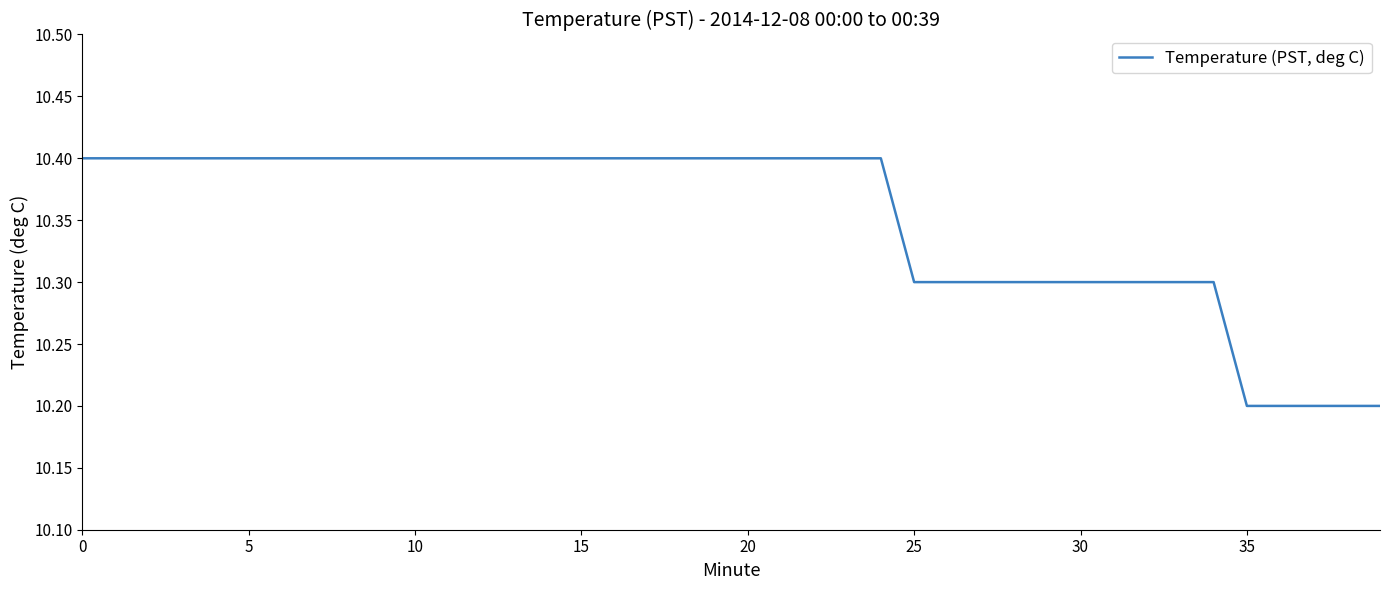

Reading left to right, extract all data points from this chart.

10.4	10.4	10.4	10.4	10.4	10.4	10.4	10.4	10.4	10.4	10.4	10.4	10.4	10.4	10.4	10.4	10.4	10.4	10.4	10.4	10.4	10.4	10.4	10.4	10.4	10.3	10.3	10.3	10.3	10.3	10.3	10.3	10.3	10.3	10.3	10.2	10.2	10.2	10.2	10.2